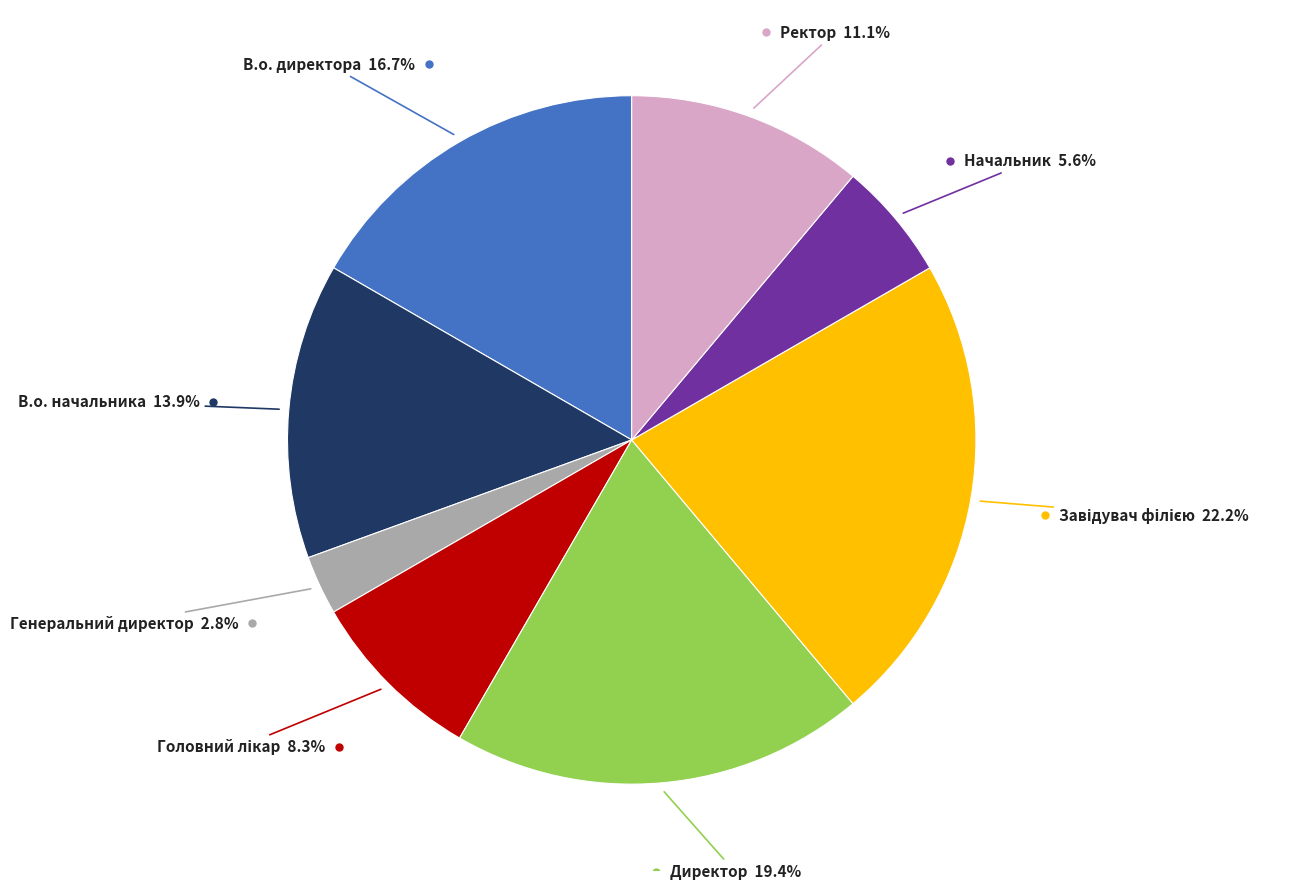

Is there a majority slice in this chart?

No